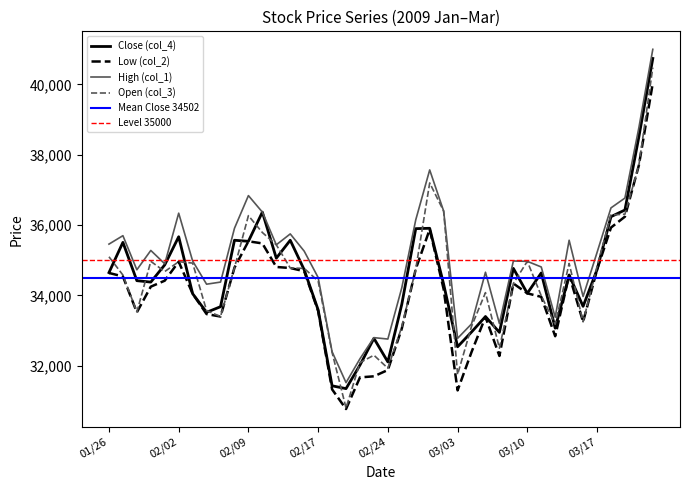

Is the value of Open (col_3) at 2009/03/24 greater than the value of Low (col_2) at 2009/02/13?

Yes